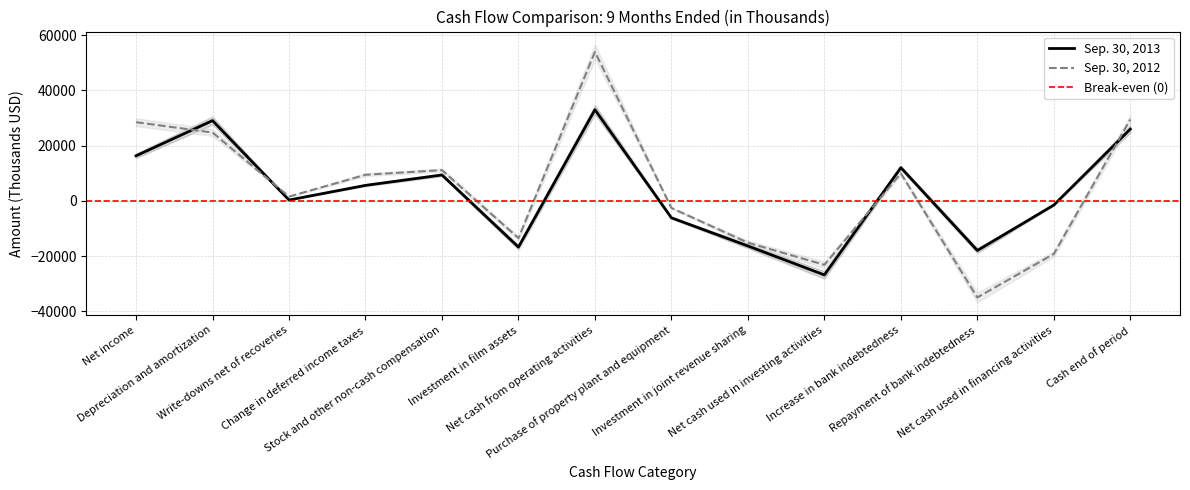

What is the difference between the maximum and minimum values in the Sep. 30, 2013 series?

59817